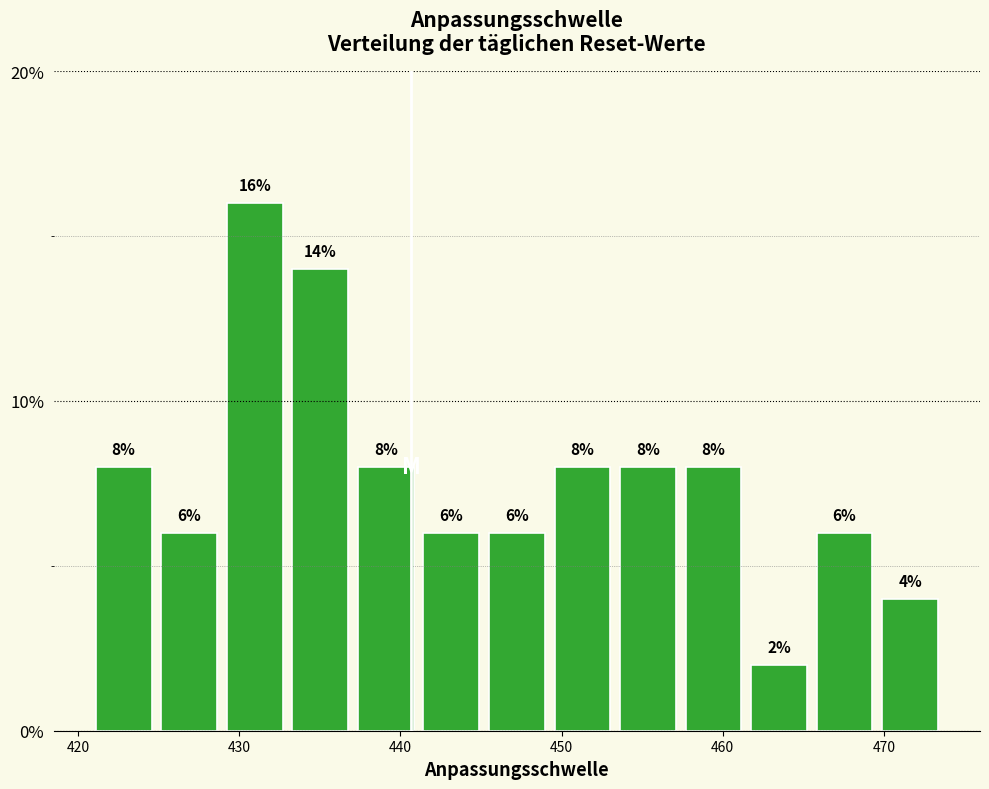

Reading left to right, transcribe this chart: for each bar, give the range it covers on the x-axis and its height. The bar edges are not printed on the chart, so give them approximately, as read against the axis.

421 to 425: 8
425 to 429: 6
429 to 433: 16
433 to 437: 14
437 to 441: 8
441 to 445: 6
445 to 449: 6
449 to 453: 8
453 to 457: 8
457 to 461: 8
461 to 466: 2
466 to 470: 6
470 to 474: 4